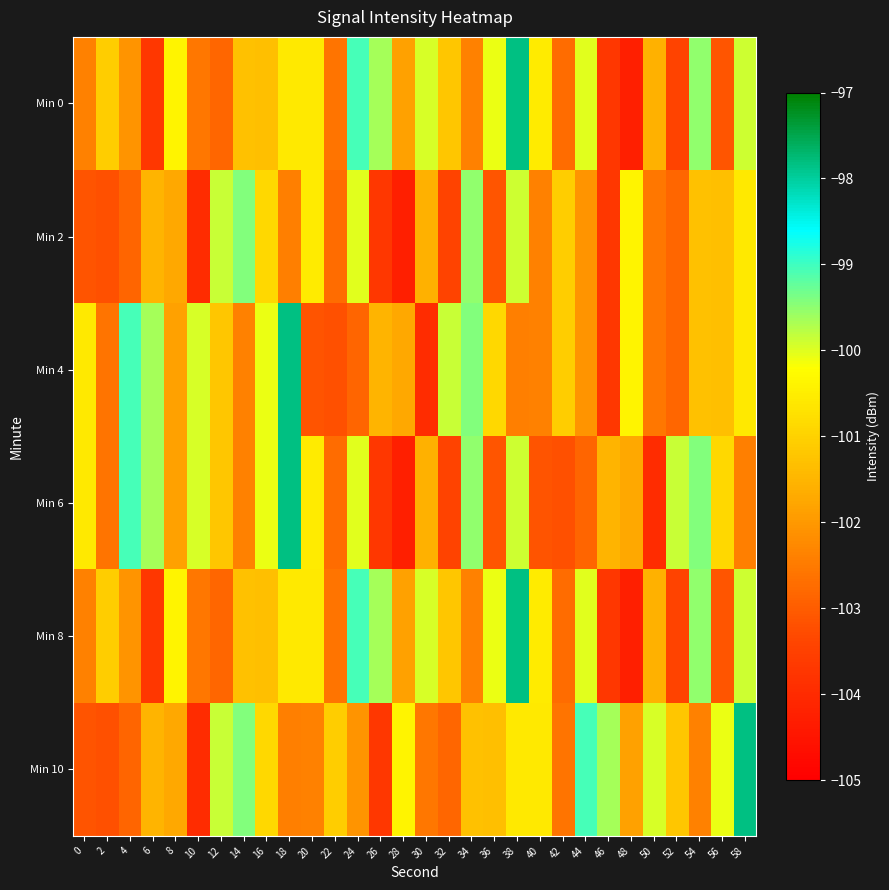

Reading left to right, what are all the values shown in this chart?

Min 0: 0=-102.4	2=-101.1	4=-102.1	6=-103.7	8=-100.4	10=-102.6	12=-102.8	14=-101.3	16=-101.3	18=-100.6	20=-100.6	22=-102.6	24=-99.0	26=-99.6	28=-101.9	30=-100.0	32=-101.2	34=-102.4	36=-100.1	38=-97.8	40=-100.5	42=-102.7	44=-100.0	46=-103.7	48=-104.3	50=-101.6	52=-103.4	54=-99.5	56=-103.1	58=-99.9
Min 2: 0=-103.2	2=-103.2	4=-102.9	6=-101.5	8=-101.7	10=-103.9	12=-99.9	14=-99.4	16=-100.9	18=-102.4	20=-100.5	22=-102.7	24=-100.0	26=-103.7	28=-104.3	30=-101.6	32=-103.4	34=-99.5	36=-103.1	38=-99.9	40=-102.4	42=-101.1	44=-102.1	46=-103.7	48=-100.4	50=-102.6	52=-102.8	54=-101.3	56=-101.3	58=-100.6
Min 4: 0=-100.6	2=-102.6	4=-99.0	6=-99.6	8=-101.9	10=-100.0	12=-101.2	14=-102.4	16=-100.1	18=-97.8	20=-103.2	22=-103.2	24=-102.9	26=-101.5	28=-101.7	30=-103.9	32=-99.9	34=-99.4	36=-100.9	38=-102.4	40=-102.4	42=-101.1	44=-102.1	46=-103.7	48=-100.4	50=-102.6	52=-102.8	54=-101.3	56=-101.3	58=-100.6
Min 6: 0=-100.6	2=-102.6	4=-99.0	6=-99.6	8=-101.9	10=-100.0	12=-101.2	14=-102.4	16=-100.1	18=-97.8	20=-100.5	22=-102.7	24=-100.0	26=-103.7	28=-104.3	30=-101.6	32=-103.4	34=-99.5	36=-103.1	38=-99.9	40=-103.2	42=-103.2	44=-102.9	46=-101.5	48=-101.7	50=-103.9	52=-99.9	54=-99.4	56=-100.9	58=-102.4
Min 8: 0=-102.4	2=-101.1	4=-102.1	6=-103.7	8=-100.4	10=-102.6	12=-102.8	14=-101.3	16=-101.3	18=-100.6	20=-100.6	22=-102.6	24=-99.0	26=-99.6	28=-101.9	30=-100.0	32=-101.2	34=-102.4	36=-100.1	38=-97.8	40=-100.5	42=-102.7	44=-100.0	46=-103.7	48=-104.3	50=-101.6	52=-103.4	54=-99.5	56=-103.1	58=-99.9
Min 10: 0=-103.2	2=-103.2	4=-102.9	6=-101.5	8=-101.7	10=-103.9	12=-99.9	14=-99.4	16=-100.9	18=-102.4	20=-102.4	22=-101.1	24=-102.1	26=-103.7	28=-100.4	30=-102.6	32=-102.8	34=-101.3	36=-101.3	38=-100.6	40=-100.6	42=-102.6	44=-99.0	46=-99.6	48=-101.9	50=-100.0	52=-101.2	54=-102.4	56=-100.1	58=-97.8